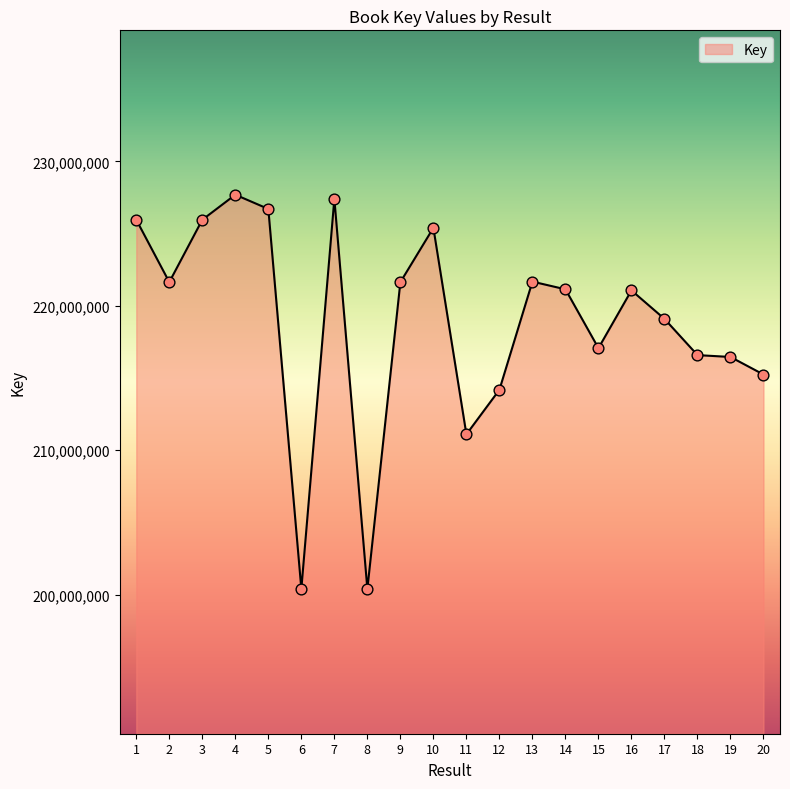

What is the change in value from 15 to 18?

-481715